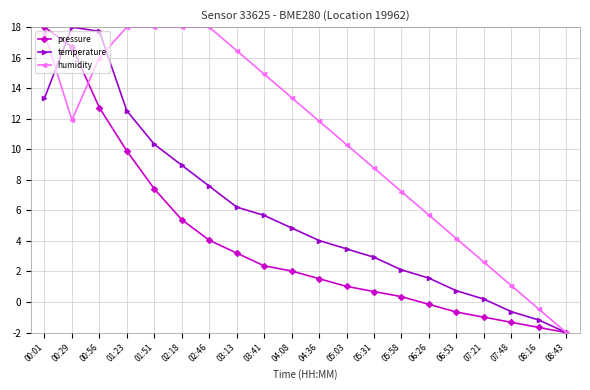

What is the label of the 17th point from the right?

01:23